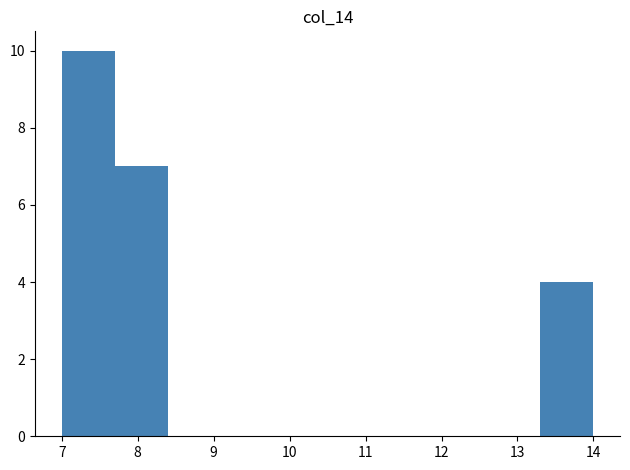

Which range on the x-axis has the tallest bar?

7.0 to 7.7